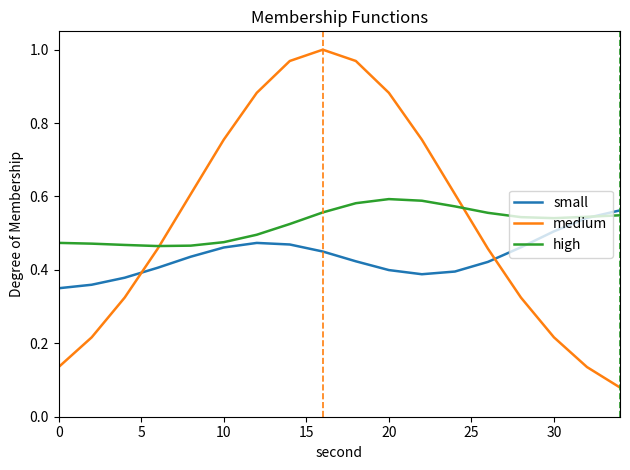

Which series ends up on top after the final intersection of high and small?

small